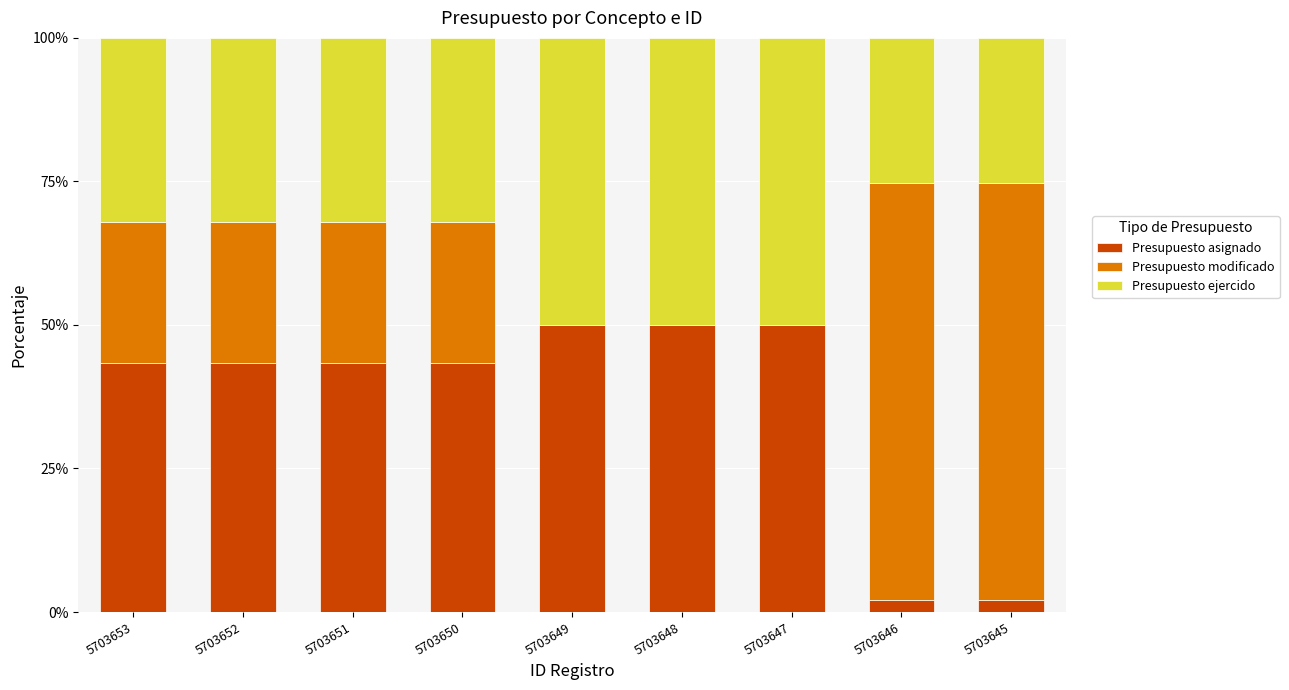

What are all the series names shown in the legend?

Presupuesto asignado, Presupuesto modificado, Presupuesto ejercido